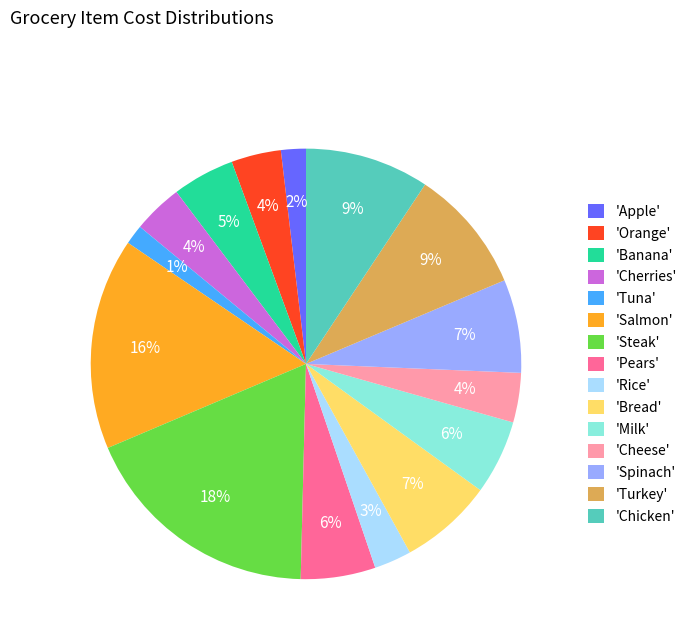

To the nearest percent, what is the average slice percentage?

7%